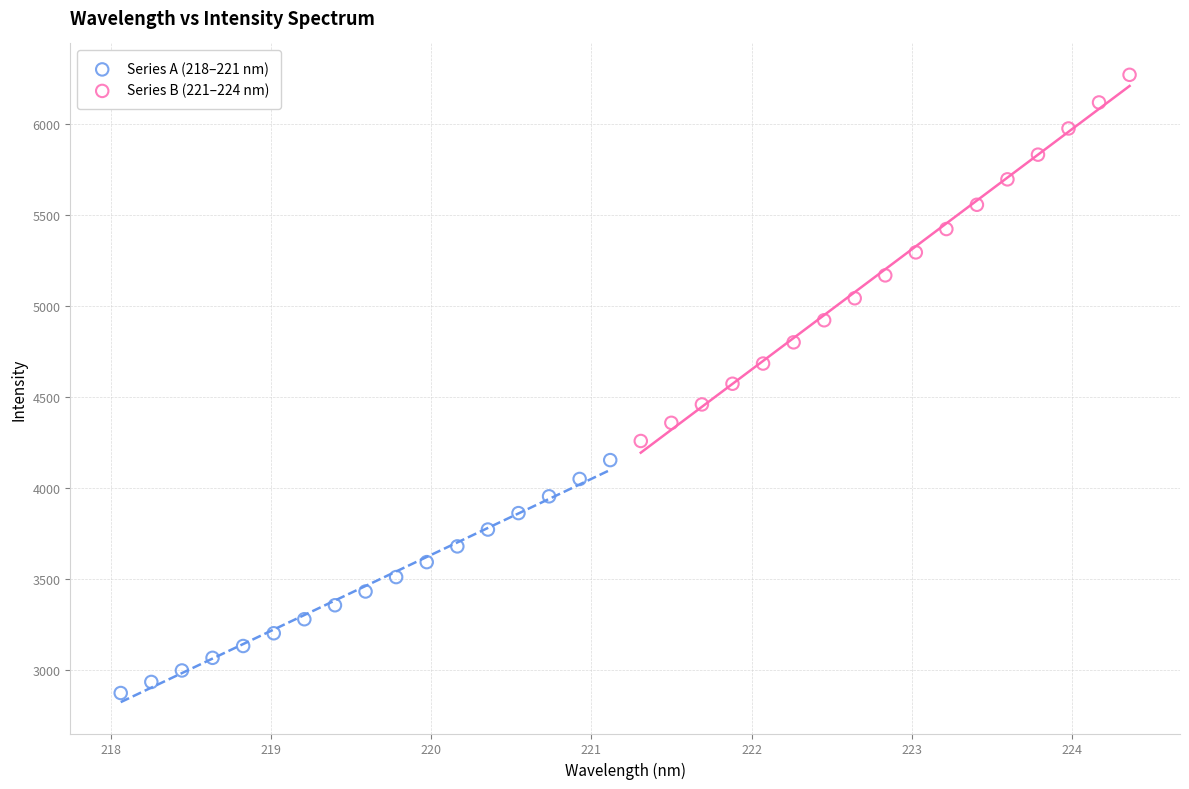

Which series has the largest Y range (max minus min)?

Series B (221–224 nm)